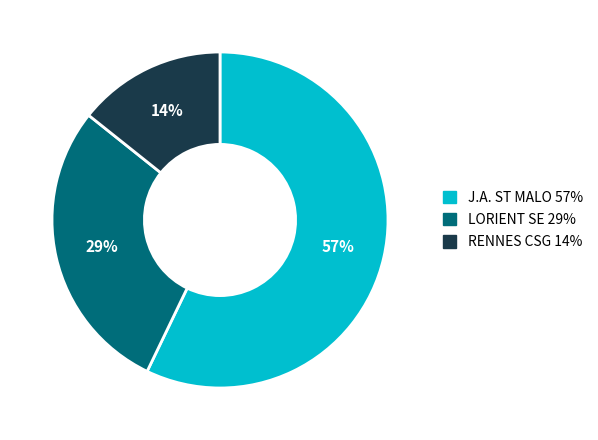

How many slices are in this pie chart?

3